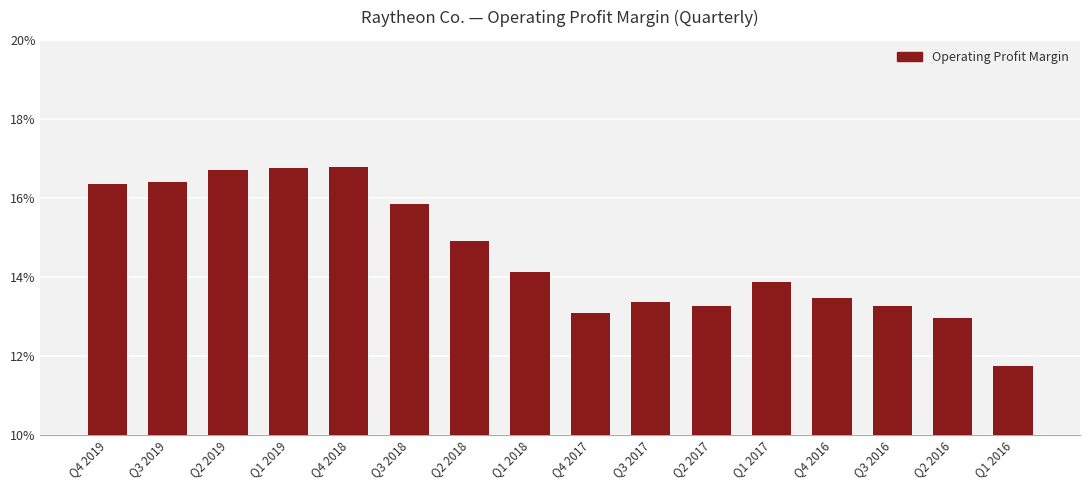

How many data points does each series have?

16